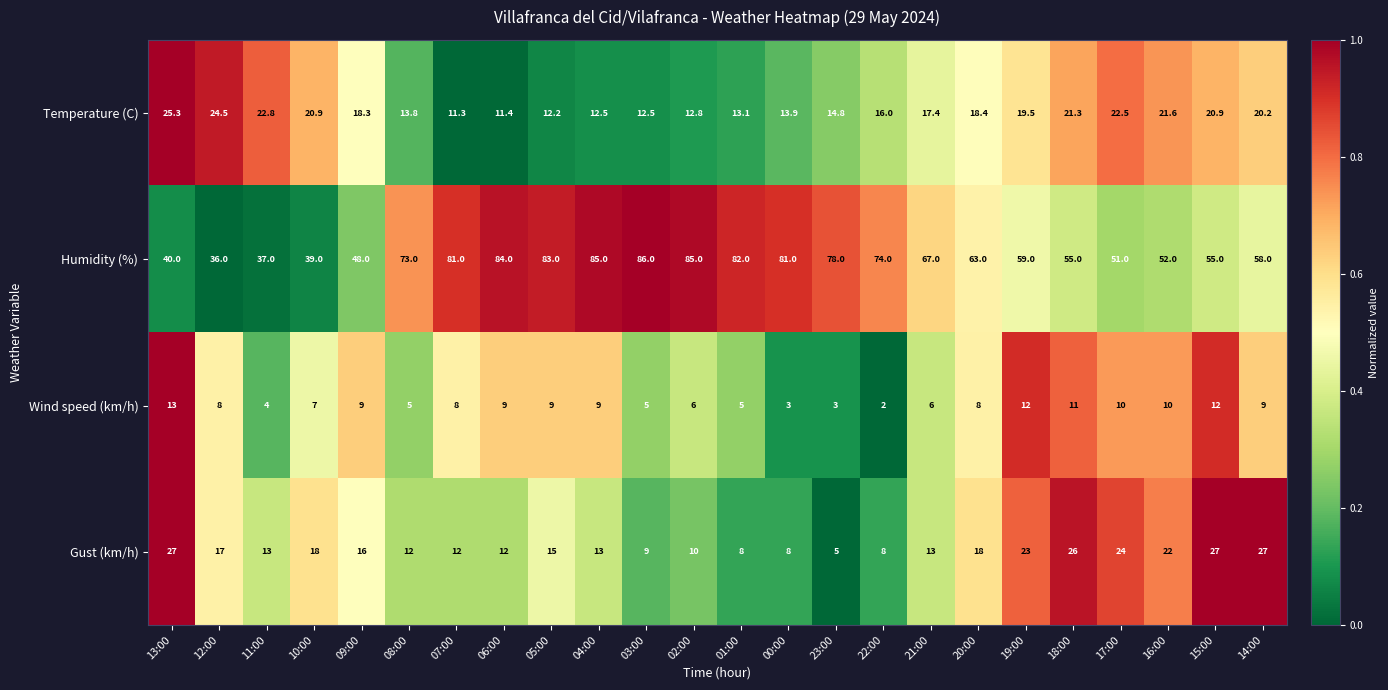

List the series in order of their peak value, highest first.

Humidity (%), Gust (km/h), Temperature (C), Wind speed (km/h)